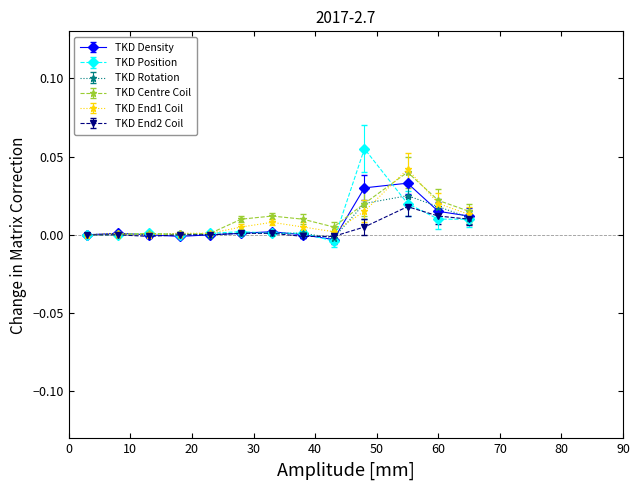

What are all the series names shown in the legend?

TKD Density, TKD Position, TKD Rotation, TKD Centre Coil, TKD End1 Coil, TKD End2 Coil